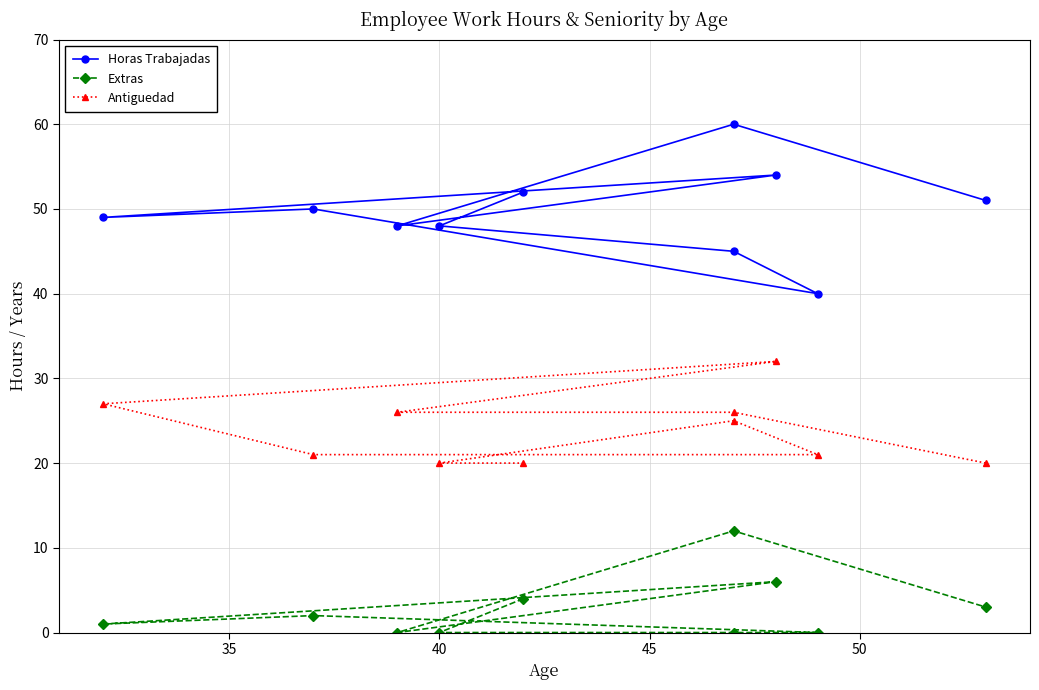

How many data points in Horas Trabajadas are above 50?

4